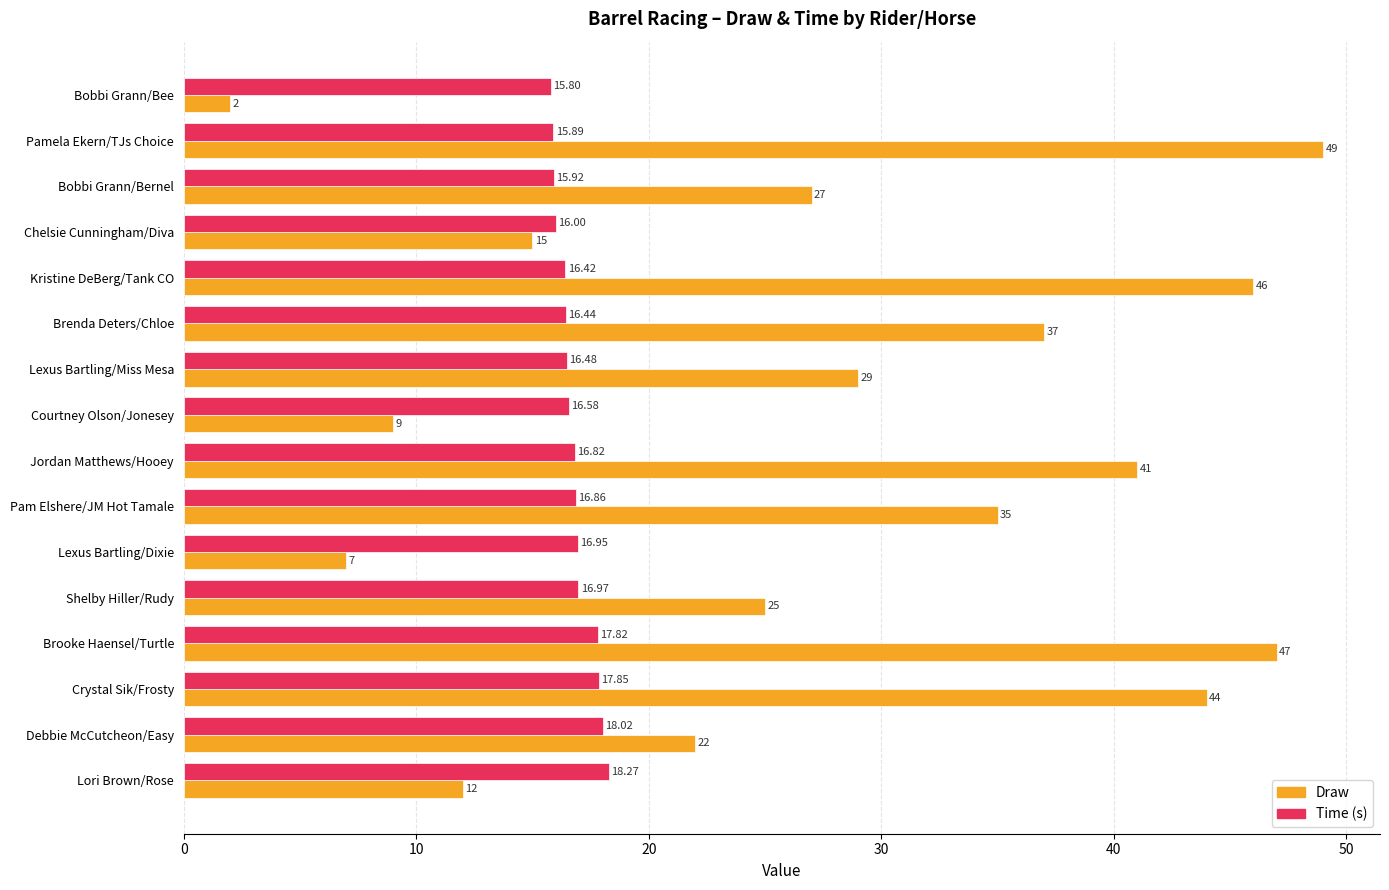

At which category is the sum across all series the highest?

Pamela Ekern/TJs Choice